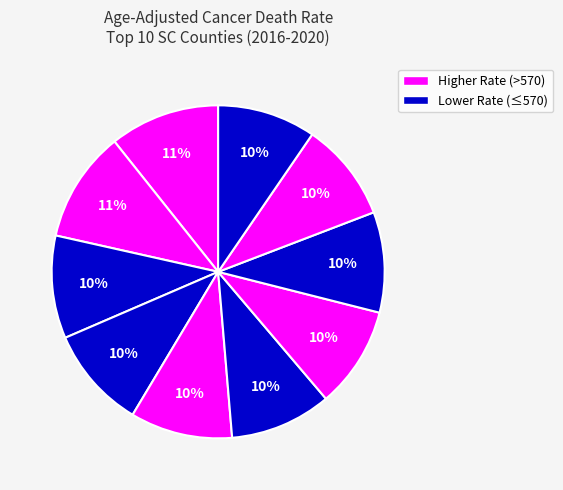

How many segments does this pie chart have?

10